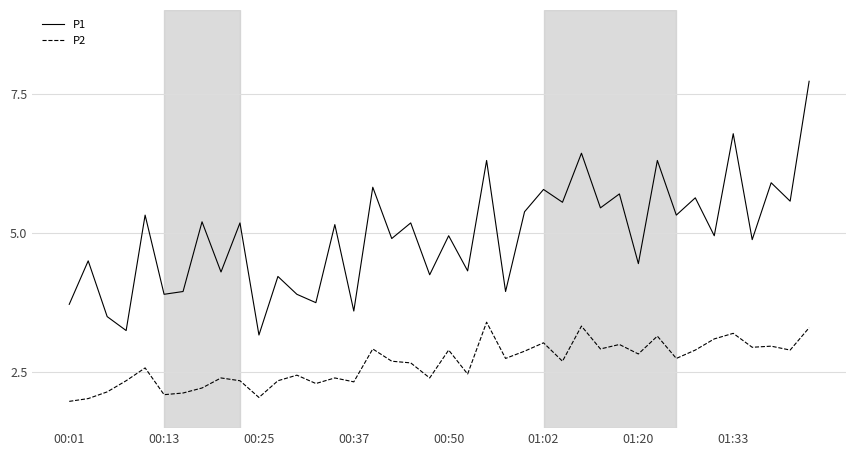

True or false: P2 and P1 intersect in this chart.

False